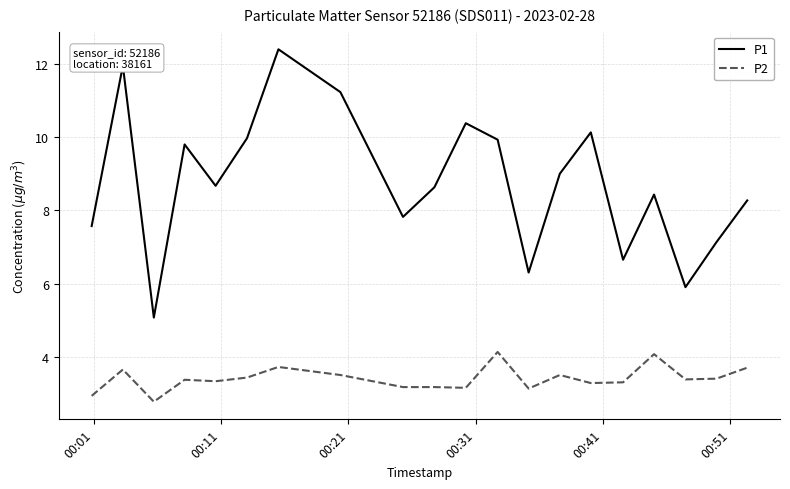

Which series has the largest range (max minus min)?

P1